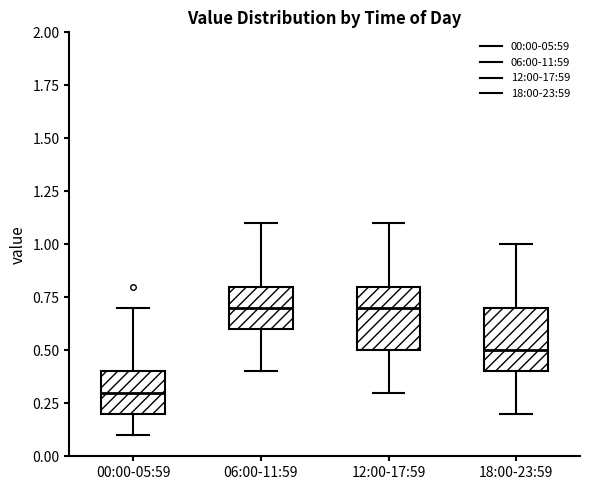

Reading left to right, read every box against the y-axis: the position of its median line, the range the box covers, and the ends of its whiskers. The values are not printed on the chart, so give them approximately, as read against the axis.

00:00-05:59: median 0.3, box 0.2 to 0.4, whiskers 0.1 to 0.7
06:00-11:59: median 0.7, box 0.6 to 0.8, whiskers 0.4 to 1.1
12:00-17:59: median 0.7, box 0.5 to 0.8, whiskers 0.3 to 1.1
18:00-23:59: median 0.5, box 0.4 to 0.7, whiskers 0.2 to 1.0